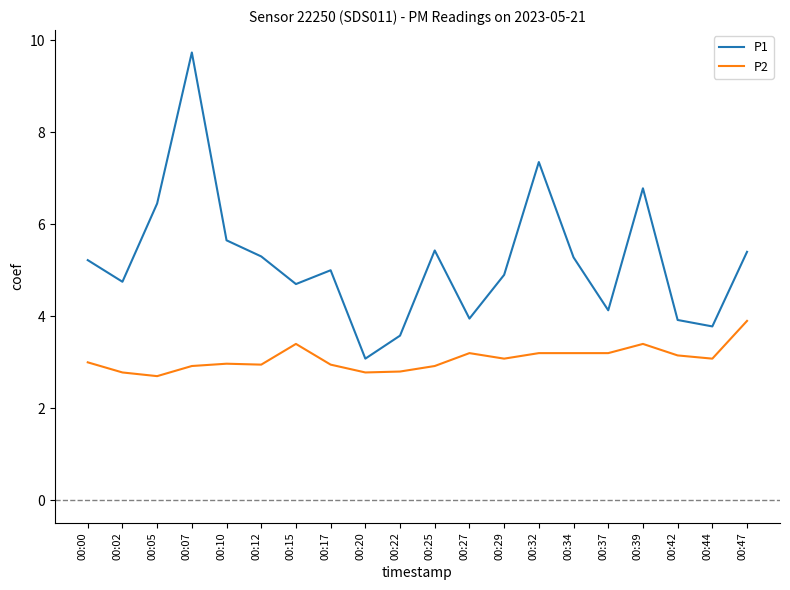

Read the P1 value at 00:20.

3.1